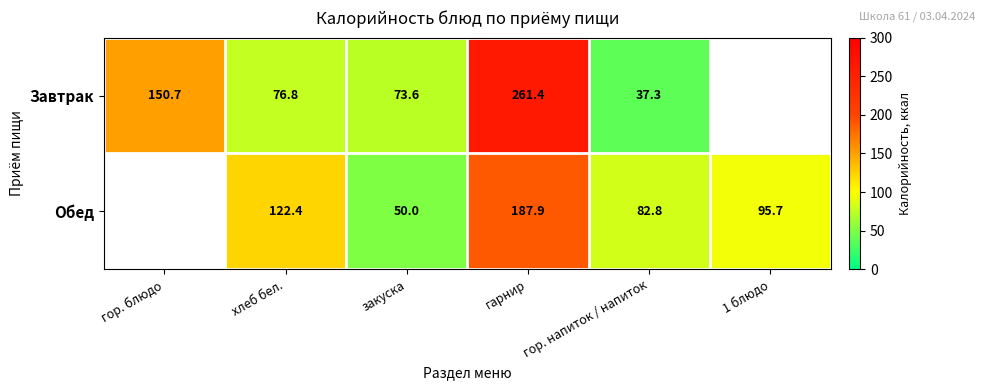

At закуска, list the series in order from smallest to largest.

Обед, Завтрак